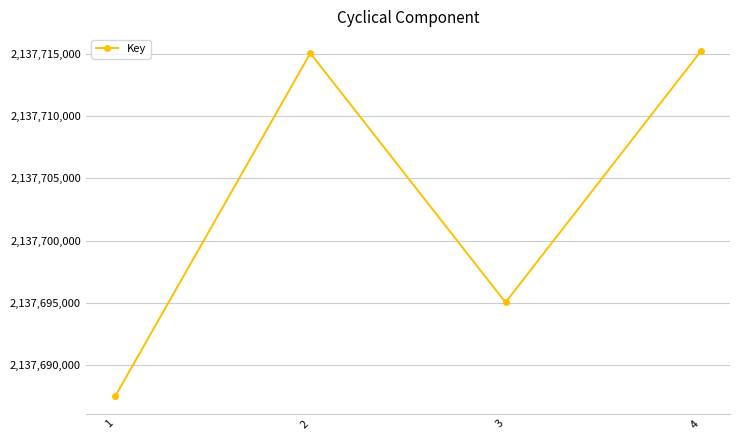

What is the value of the 1st point from the left?

2137687493